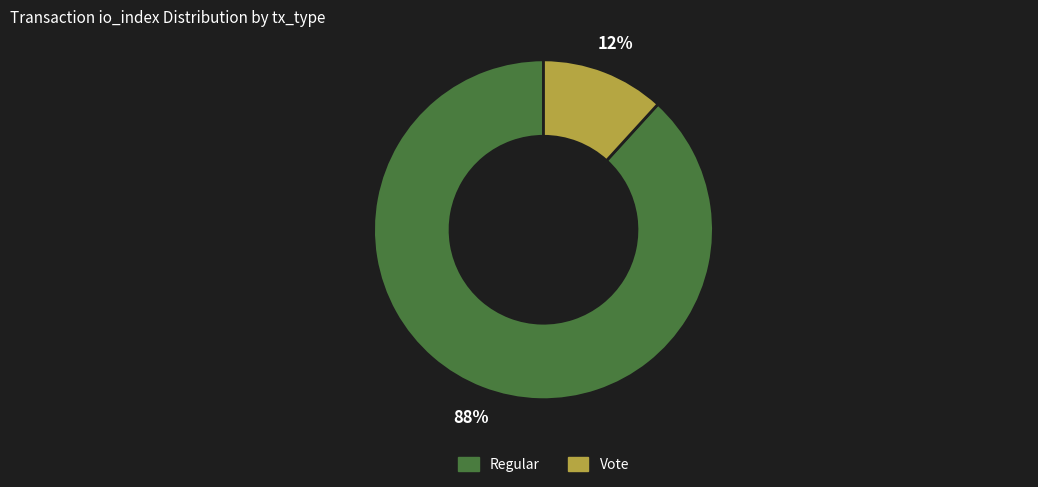

Count the number of slices in the pie.

2